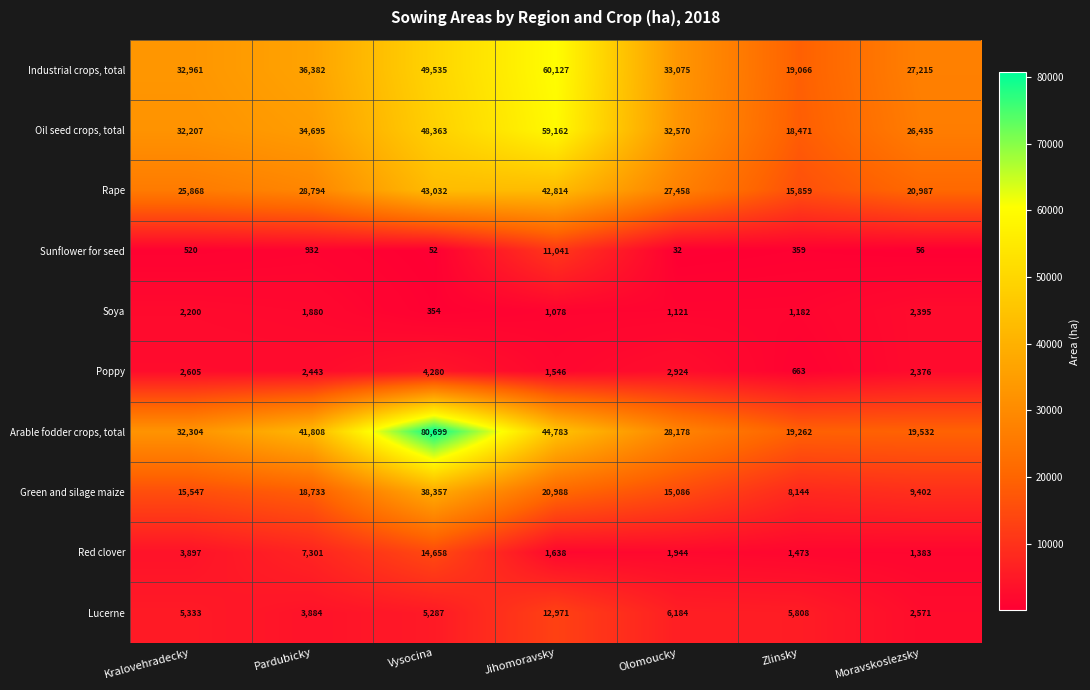

Which series has the largest total across all categories?

Arable fodder crops, total